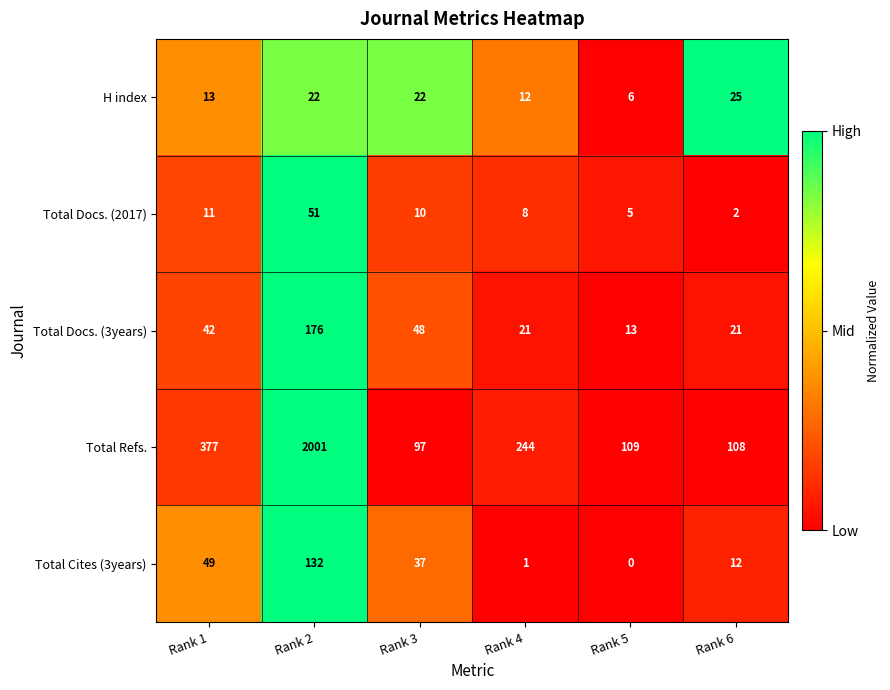

What value does the Total Docs. (3years) series have at Rank 1?

42